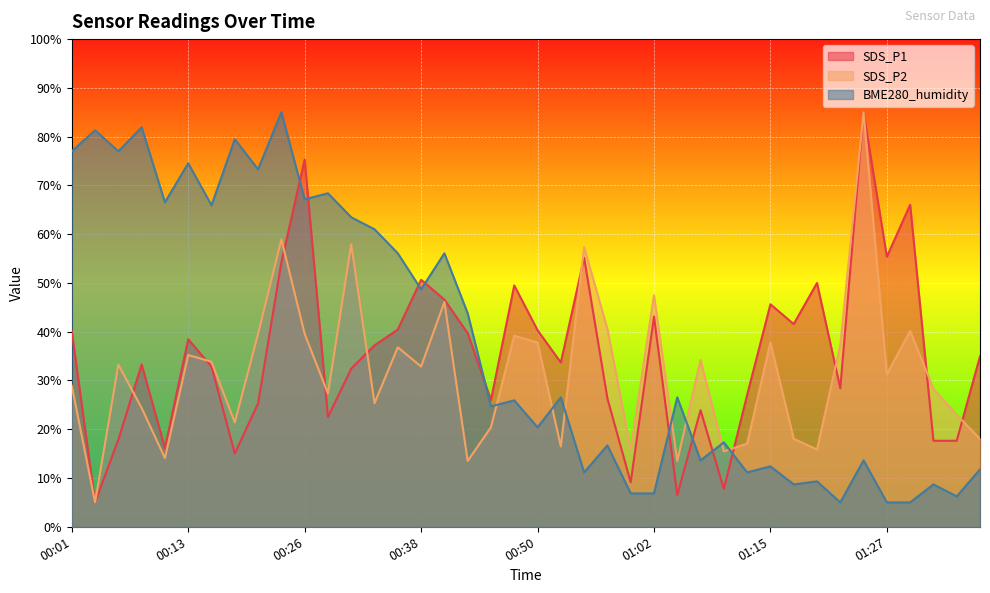

At which category does BME280_humidity reach its first local peak?

00:03